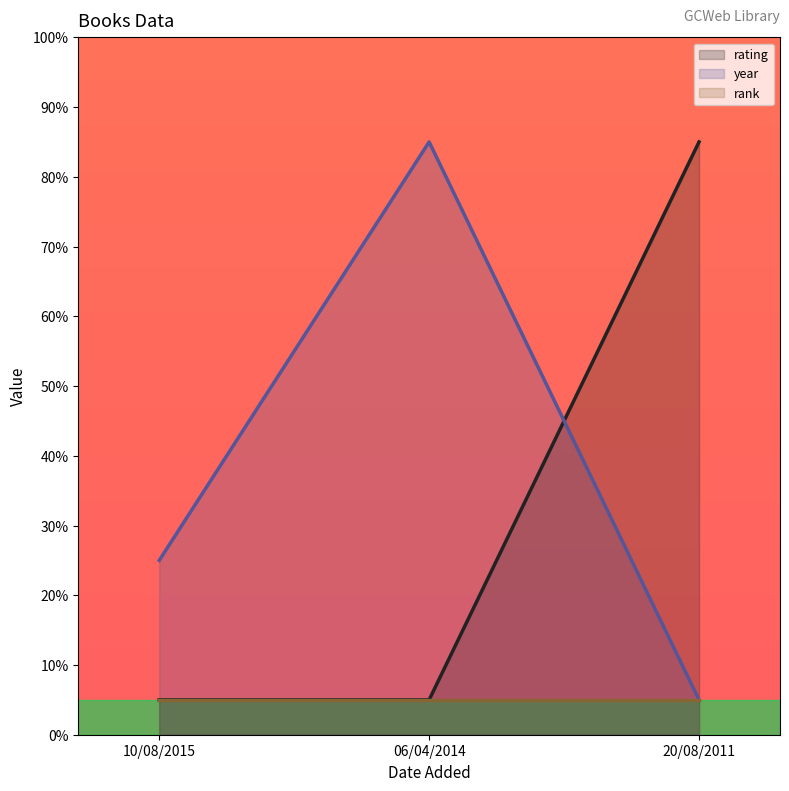

How many values in the year series exceed 24?

2